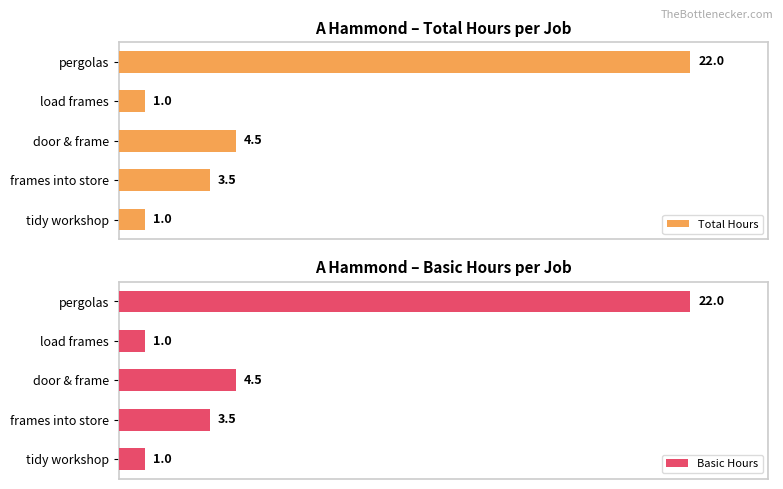

What is the value of the Basic Hours bar at the 3rd from the left?

4.5